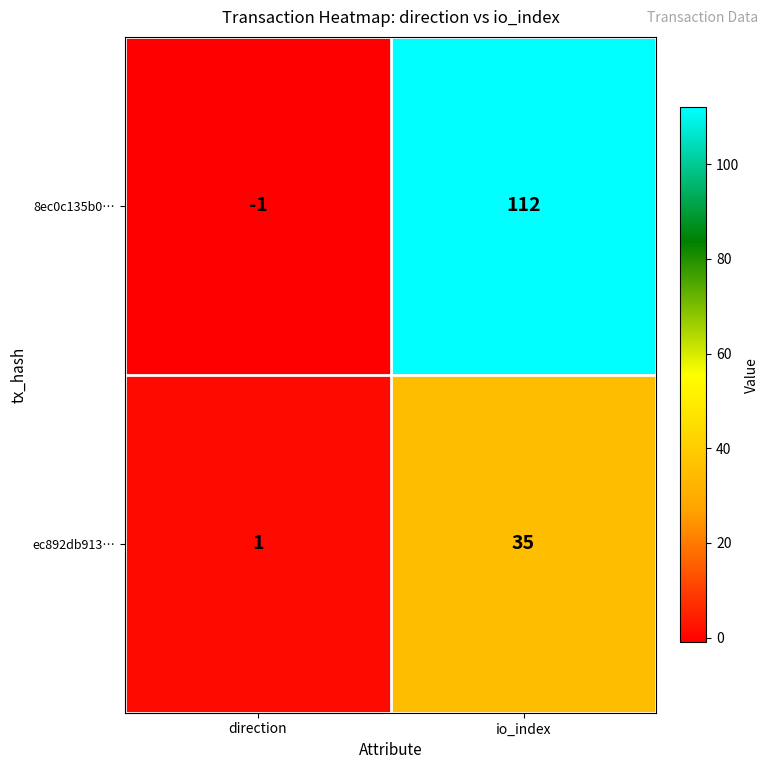

Rank the series by their maximum value, from lowest to highest.

ec892db913…, 8ec0c135b0…